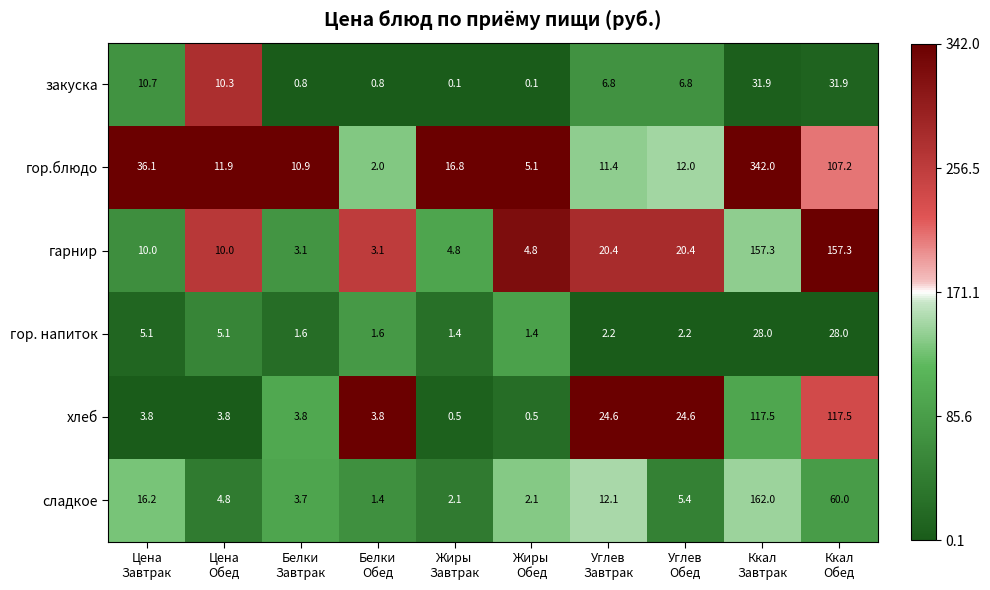

List the series in order of their peak value, highest first.

гор.блюдо, сладкое, гарнир, хлеб, закуска, гор. напиток